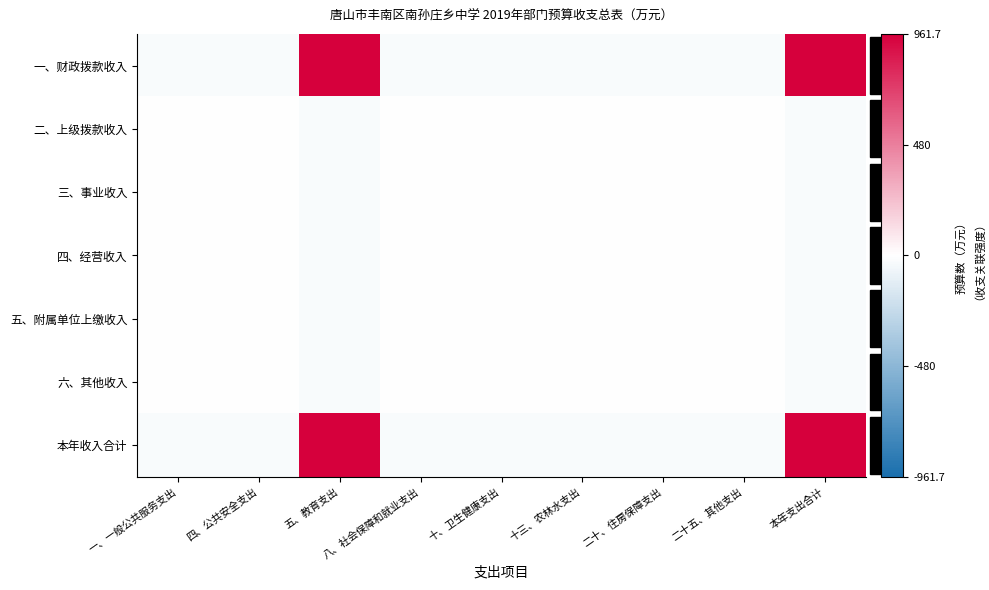

Count the number of categories in the chart.

9